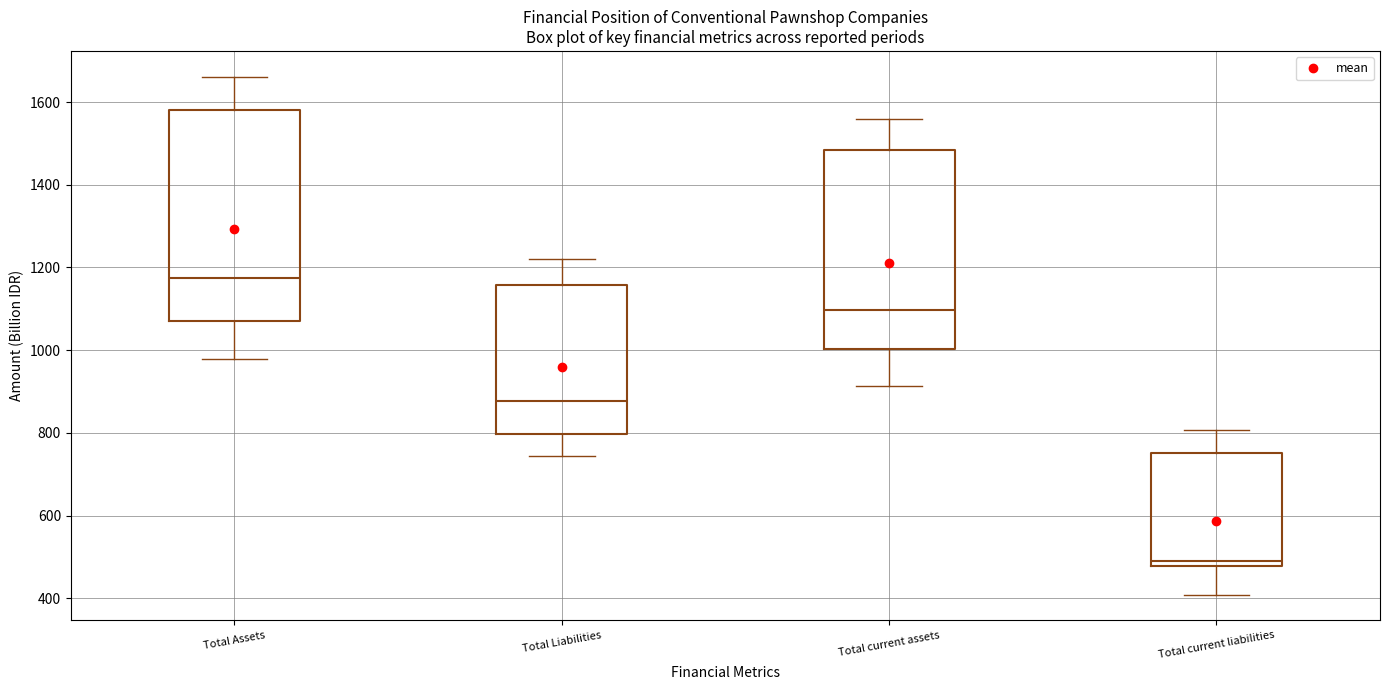

Comparing the boxes themselves (not the whiskers), which one is the tallest?

Total Assets